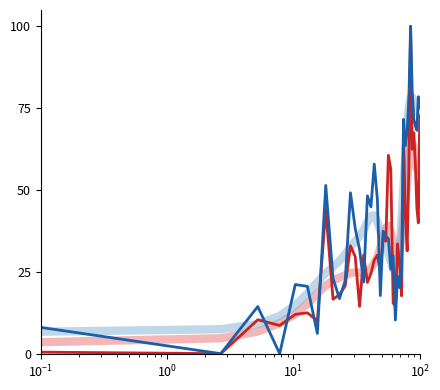

Is this an area chart (filled region under the line)?

No